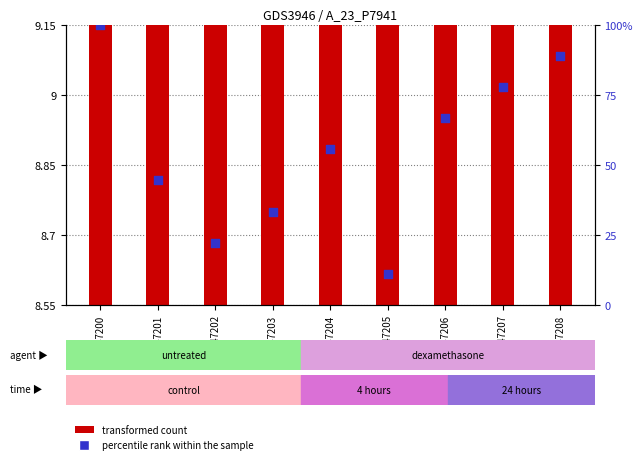

Which series contains the lowest Y value?

transformed count